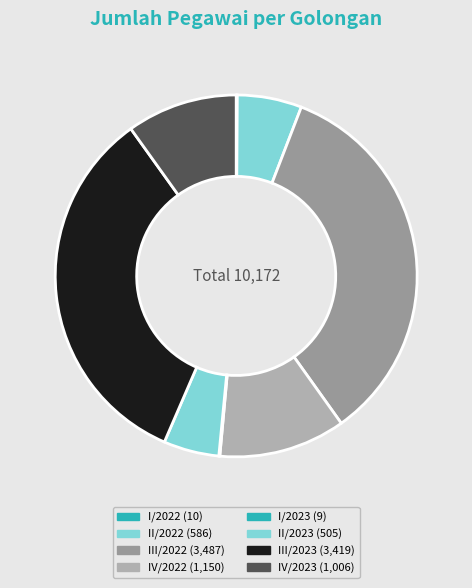

Approximately how many times larger is the value at IV/2023 compared to II/2023?

2.0